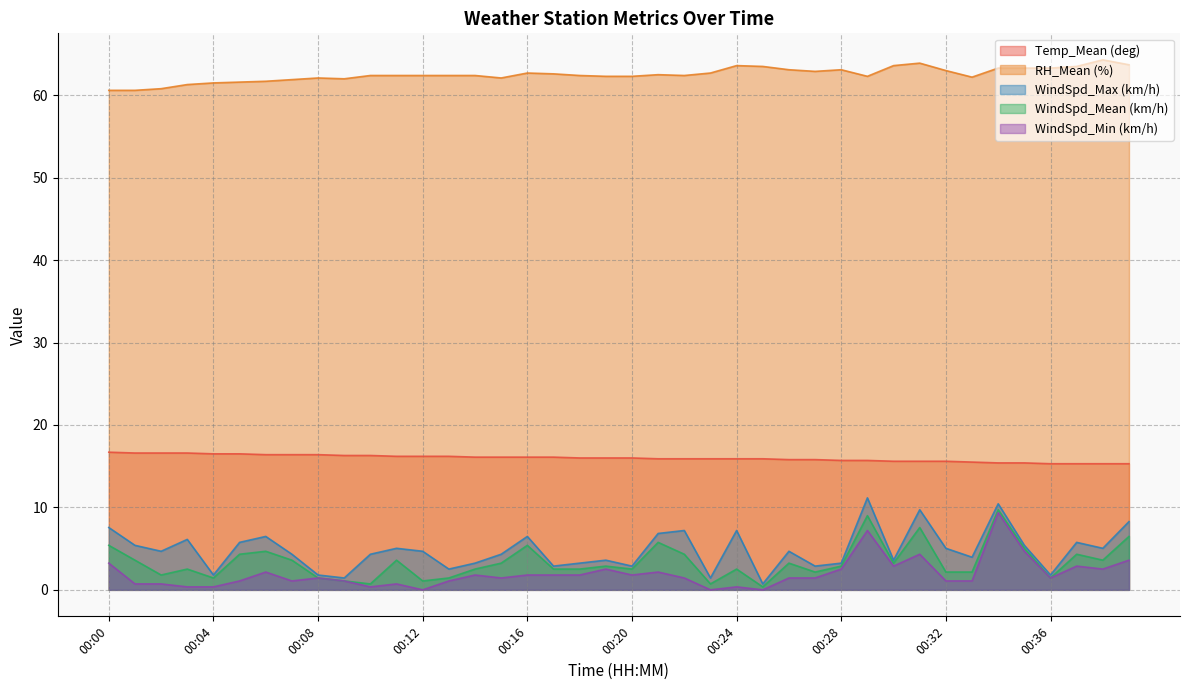

What is the value of the WindSpd_Max (km/h) point at the 36th from the left?

5.4